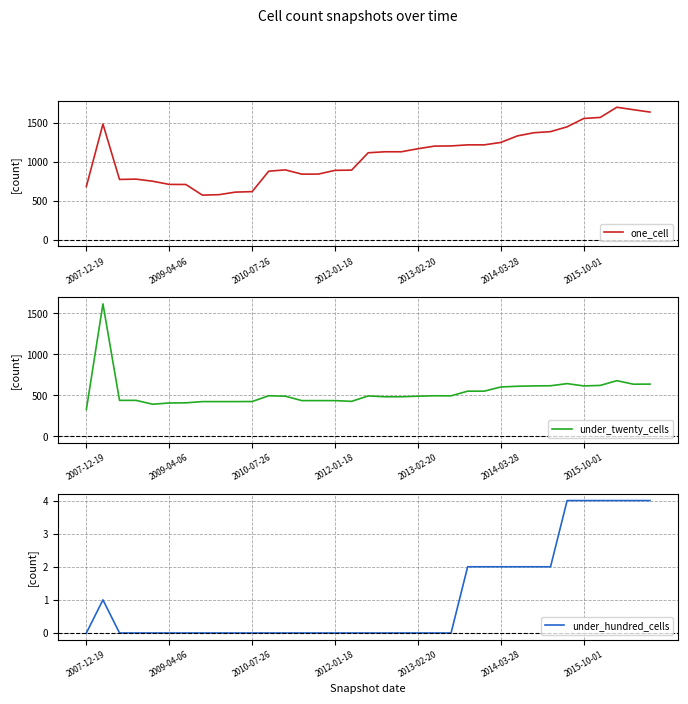

Where is under_twenty_cells nearest to the value 970?

32